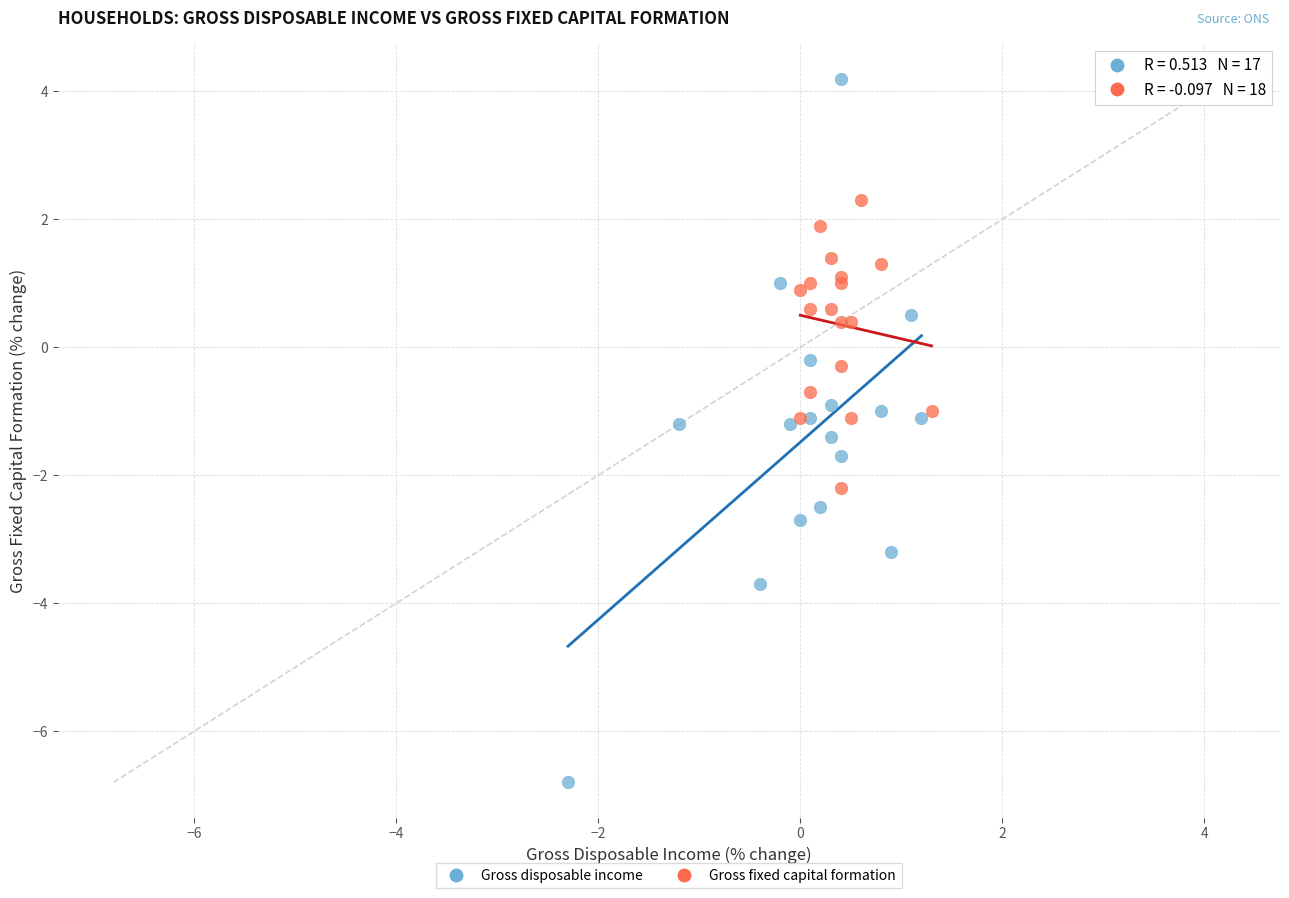

Which series has the widest spread of Y values?

Gross disposable income